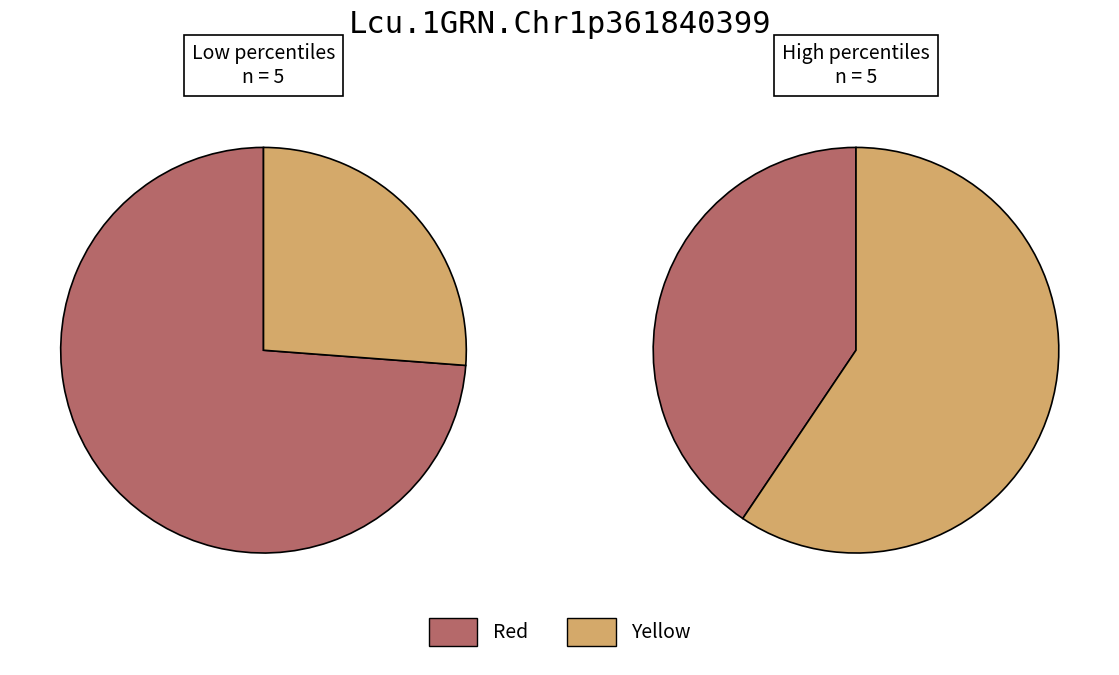

True or false: pct65 accounts for 1% of the total.

False